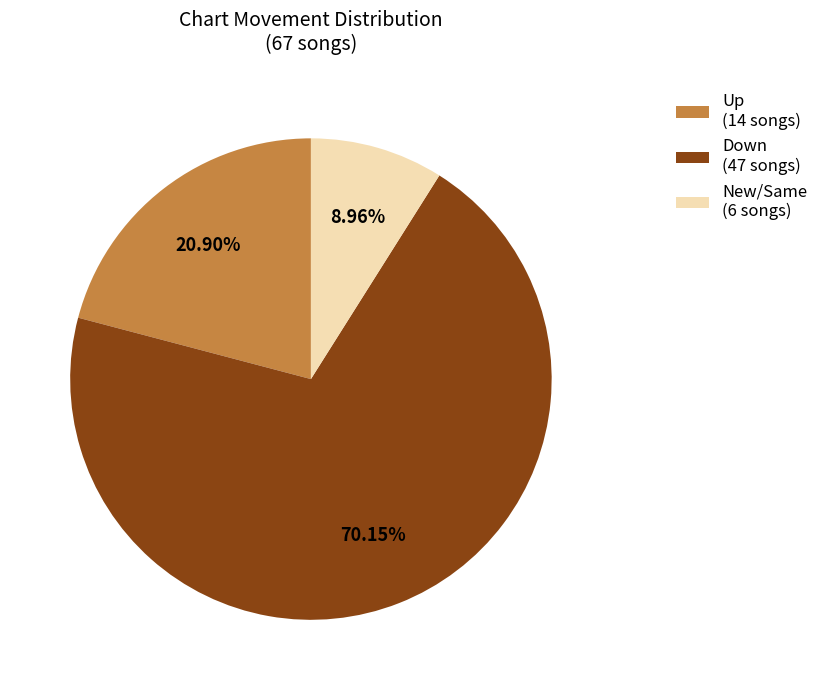

Combined, do Down (47 songs) and Up (14 songs) account for over 50%?

Yes